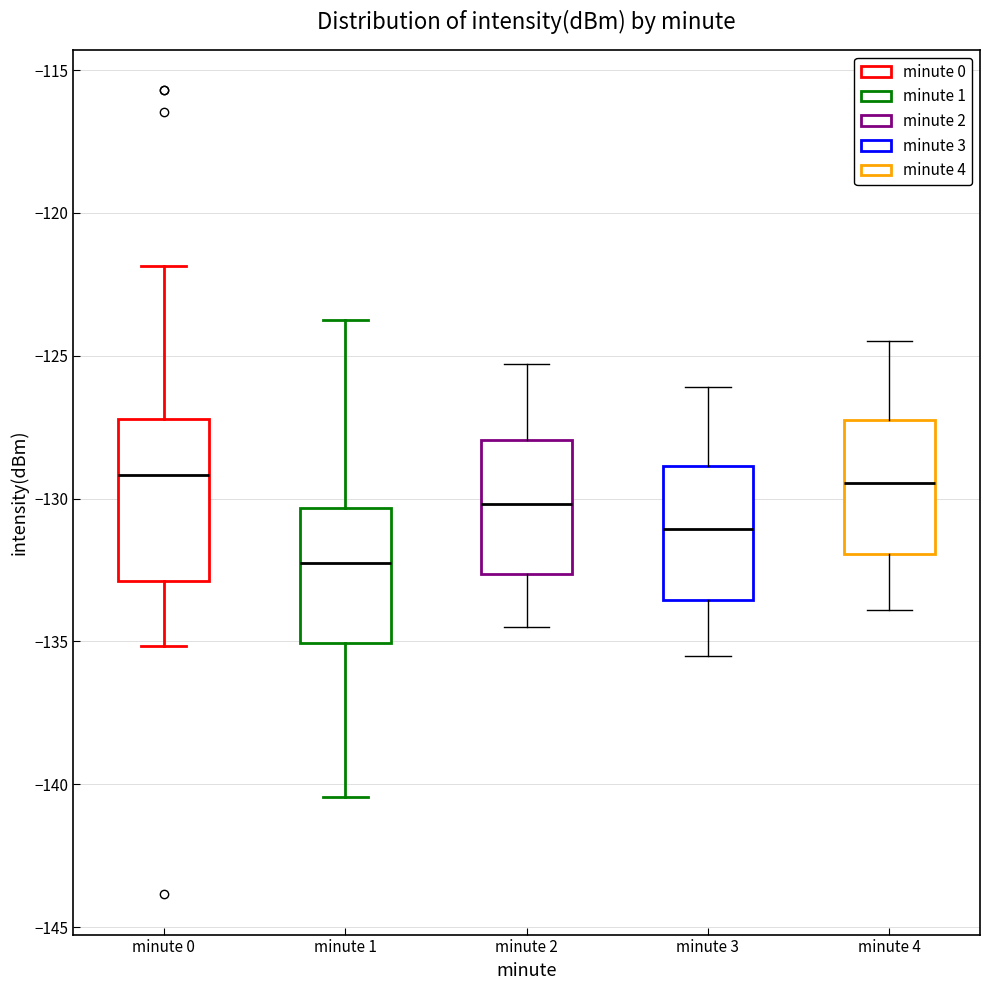

Which box is the tallest, from its lower edge to its upper edge?

minute 0